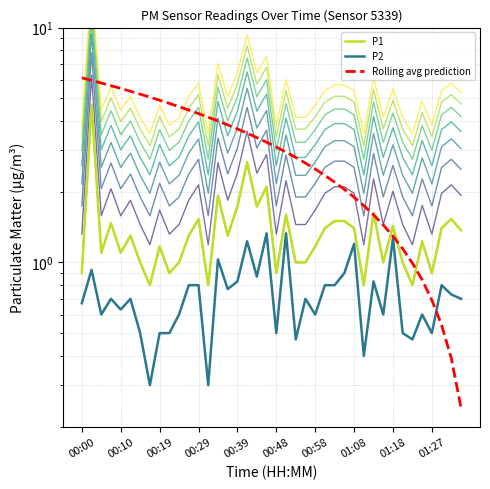

What is the approximate value of P1 at 00:46?

2.1